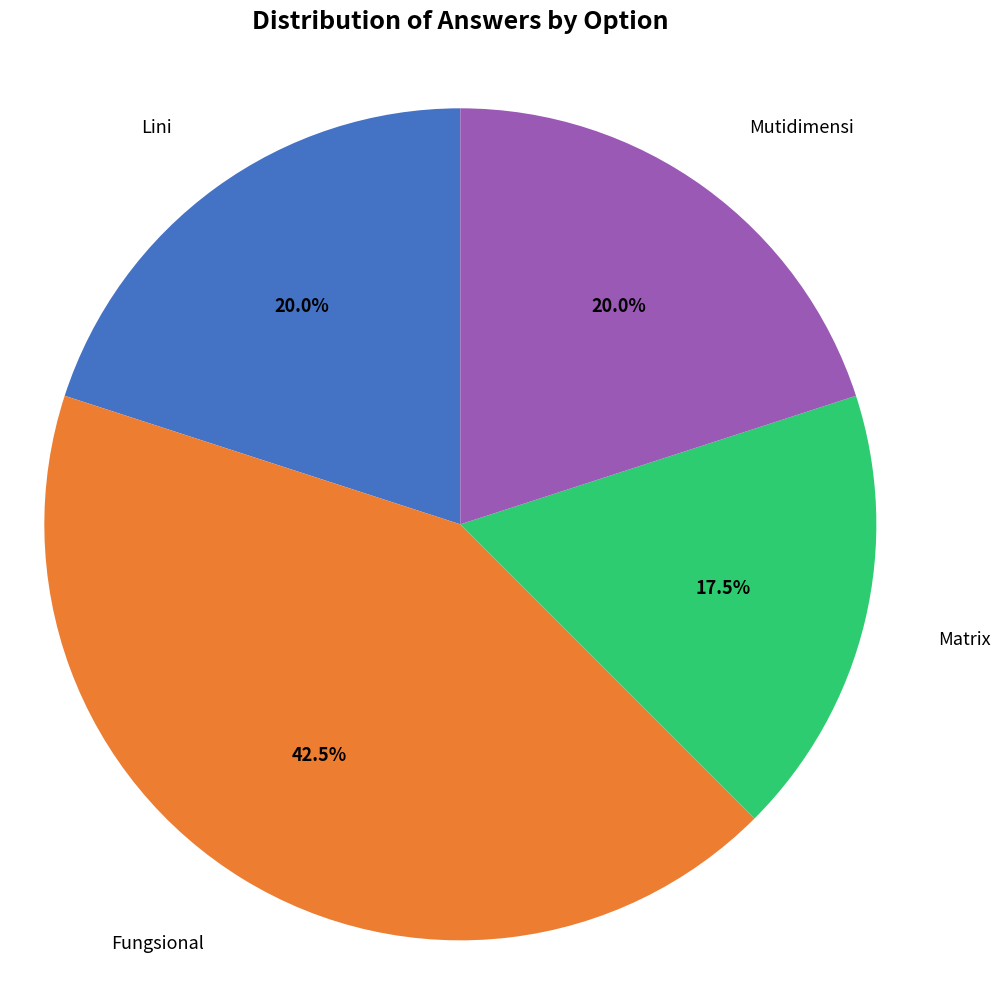

To the nearest percent, what is the combined percentage of Matrix and Fungsional?

60%